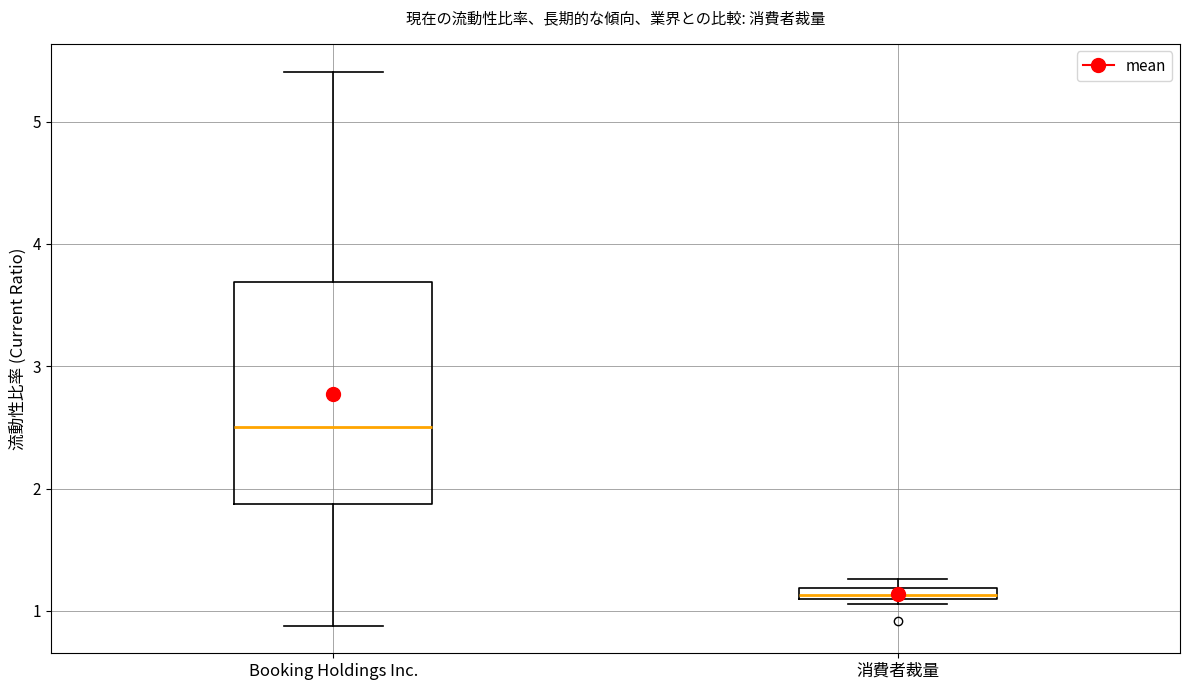

Where does the lower whisker of the box for Booking Holdings Inc. end on the y-axis? The values are not printed on the chart, so give them approximately, as read against the axis.

0.9